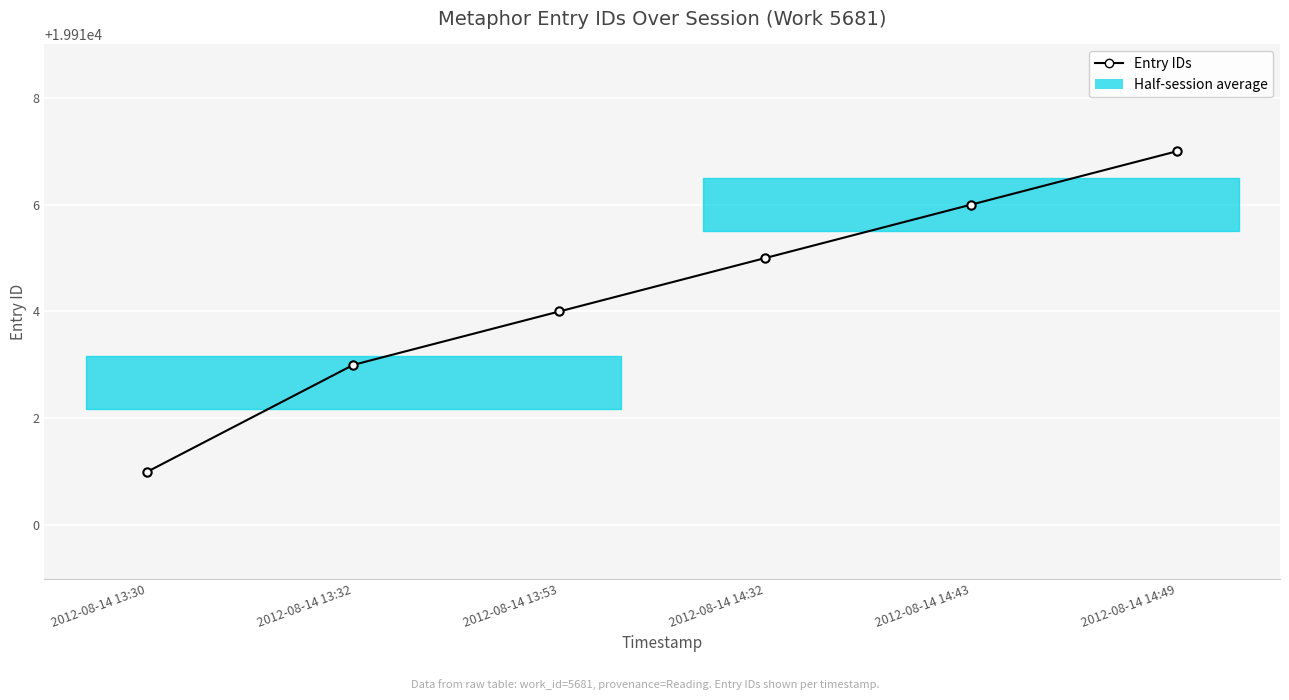

What is the label of the 4th point from the left?

2012-08-14 14:32